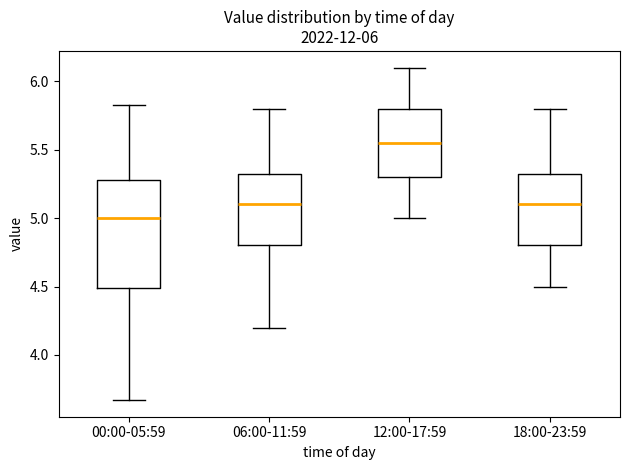

Which box has the highest median line?

12:00-17:59